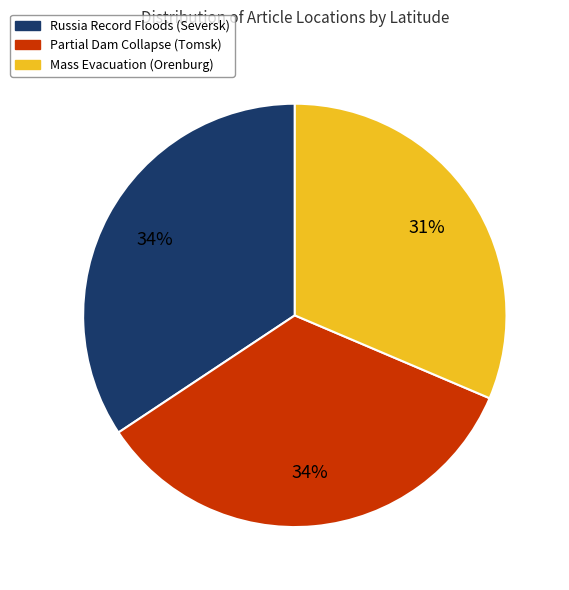

Which slice is the smallest?

Mass Evacuation (Orenburg)